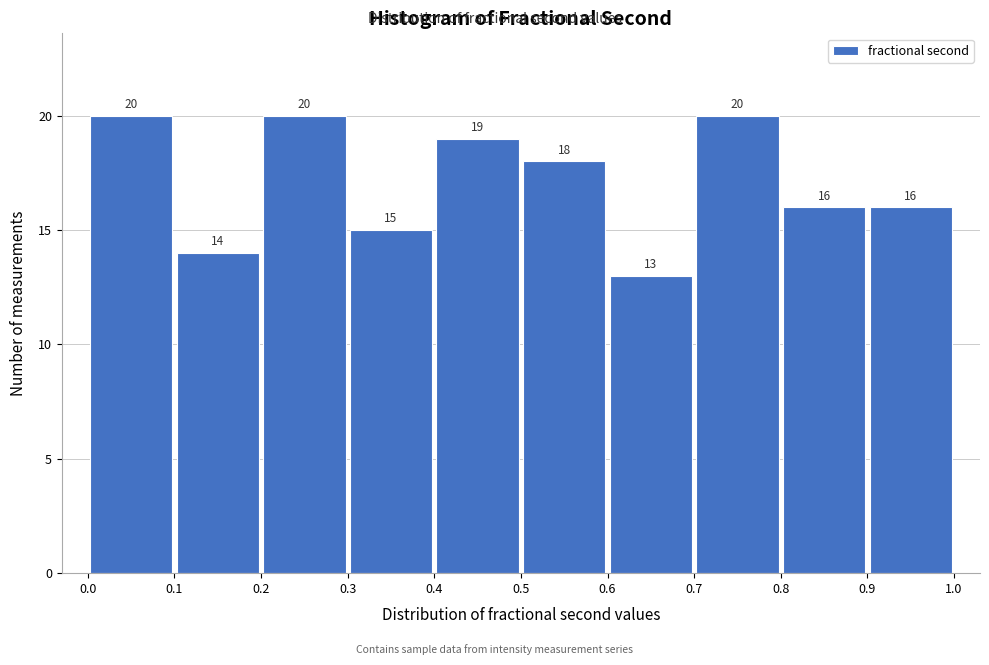

Reading left to right, transcribe this chart: for each bar, give the range it covers on the x-axis and its height.

0.0 to 0.1: 20
0.1 to 0.2: 14
0.2 to 0.3: 20
0.3 to 0.4: 15
0.4 to 0.5: 19
0.5 to 0.6: 18
0.6 to 0.7: 13
0.7 to 0.8: 20
0.8 to 0.9: 16
0.9 to 1.0: 16